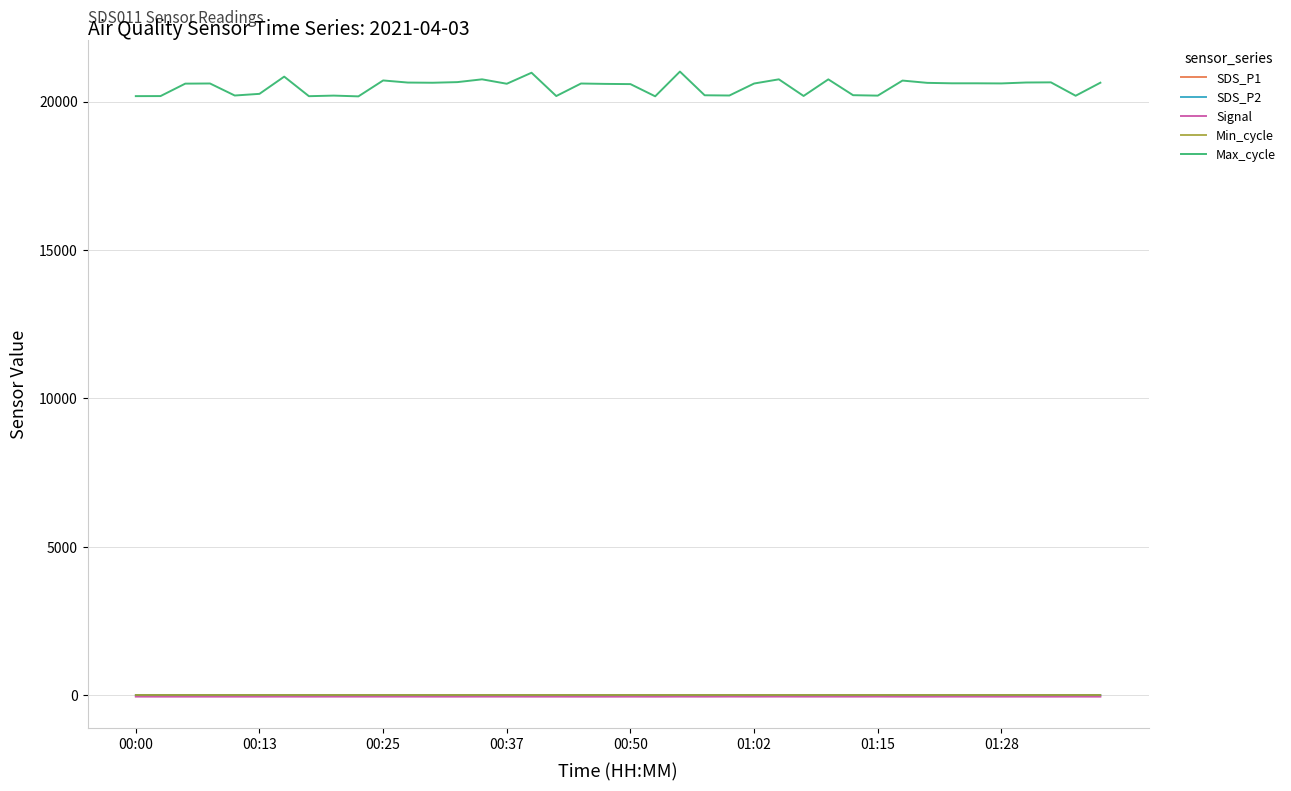

True or false: Max_cycle and Min_cycle cross at least once.

False